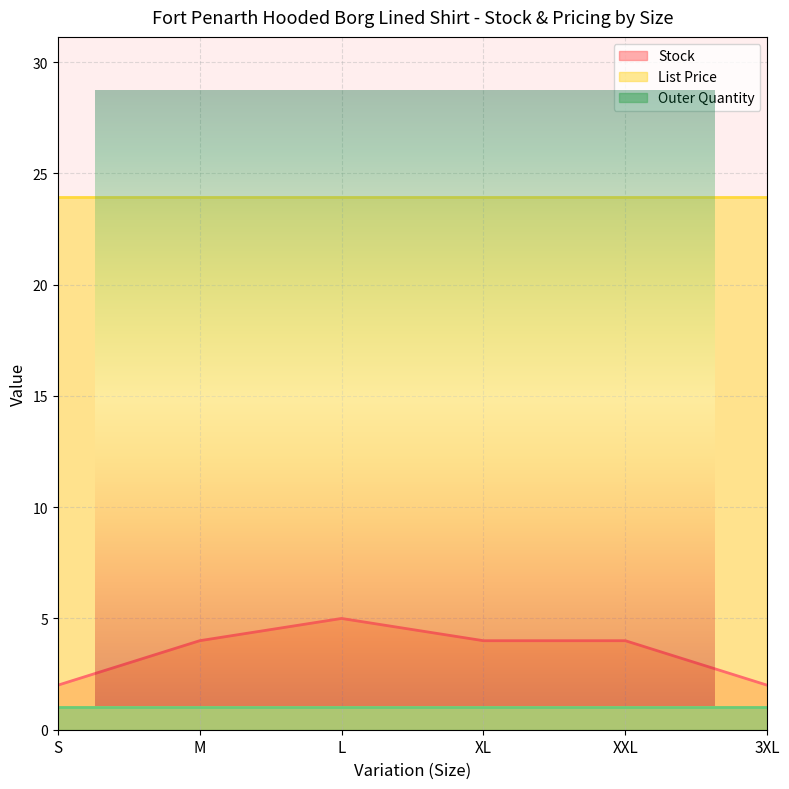

True or false: Stock has more than 2 points higher than both neighbors.

False